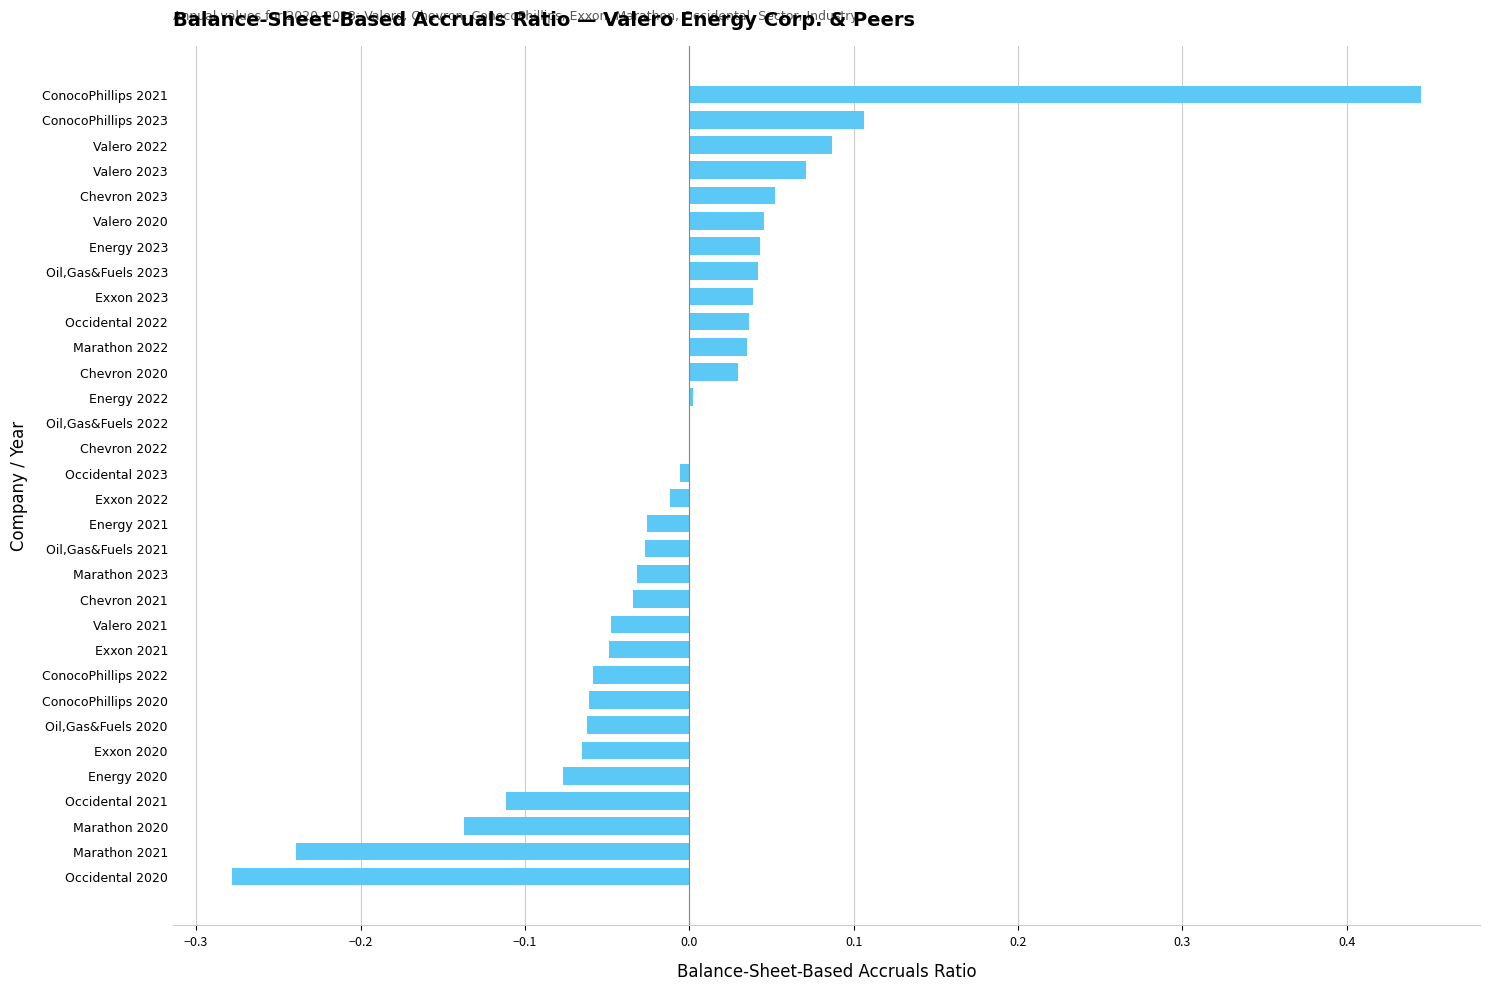

At which category does the chart reach its peak across all series?

ConocoPhillips 2021